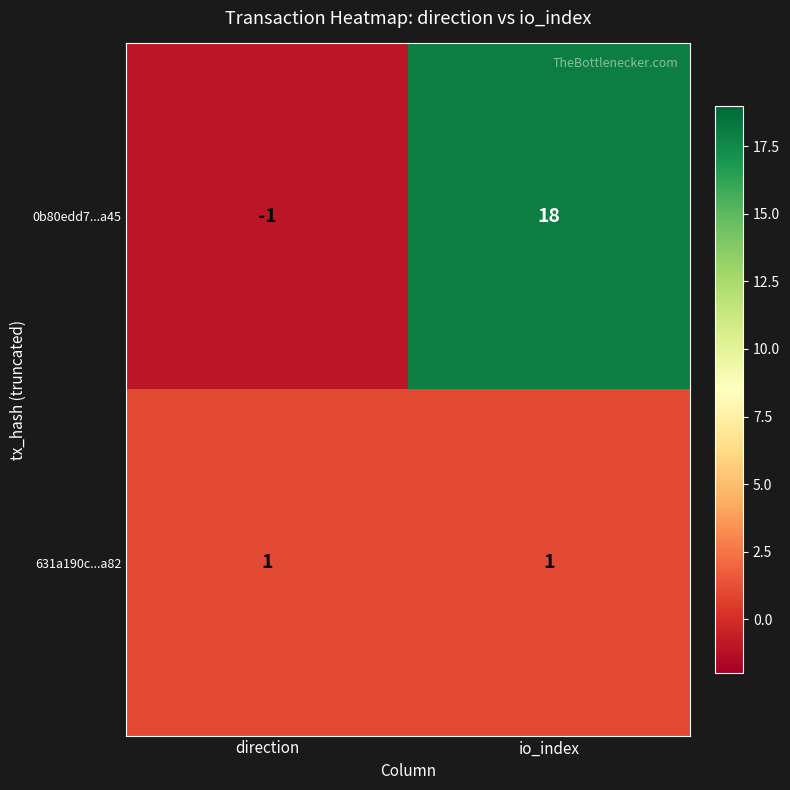

What is the minimum value shown in the chart?

-1